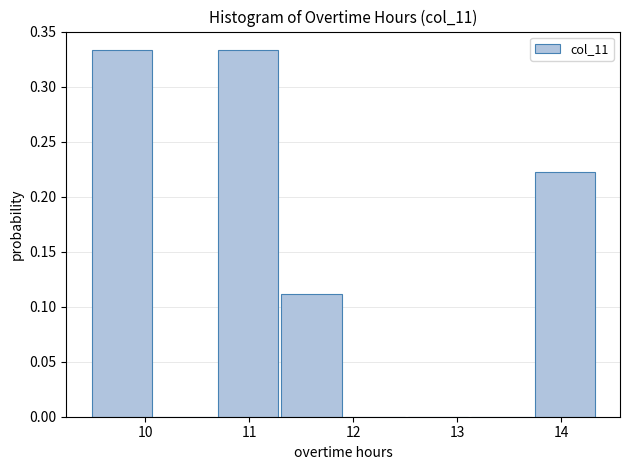

How tall is the bar that spans 9.5 to 10.1 on the x-axis? Neither the bar edges nor the heights are printed on the chart, so give them approximately, as read against the axes.

0.335